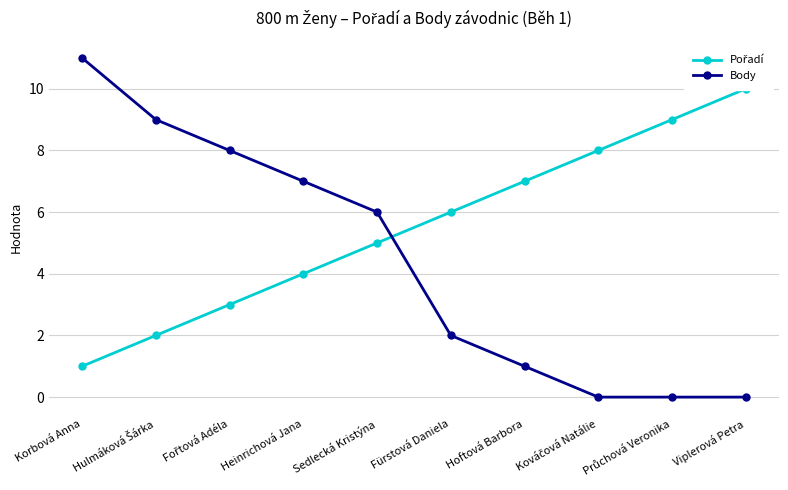

How many lines are shown in the chart?

2